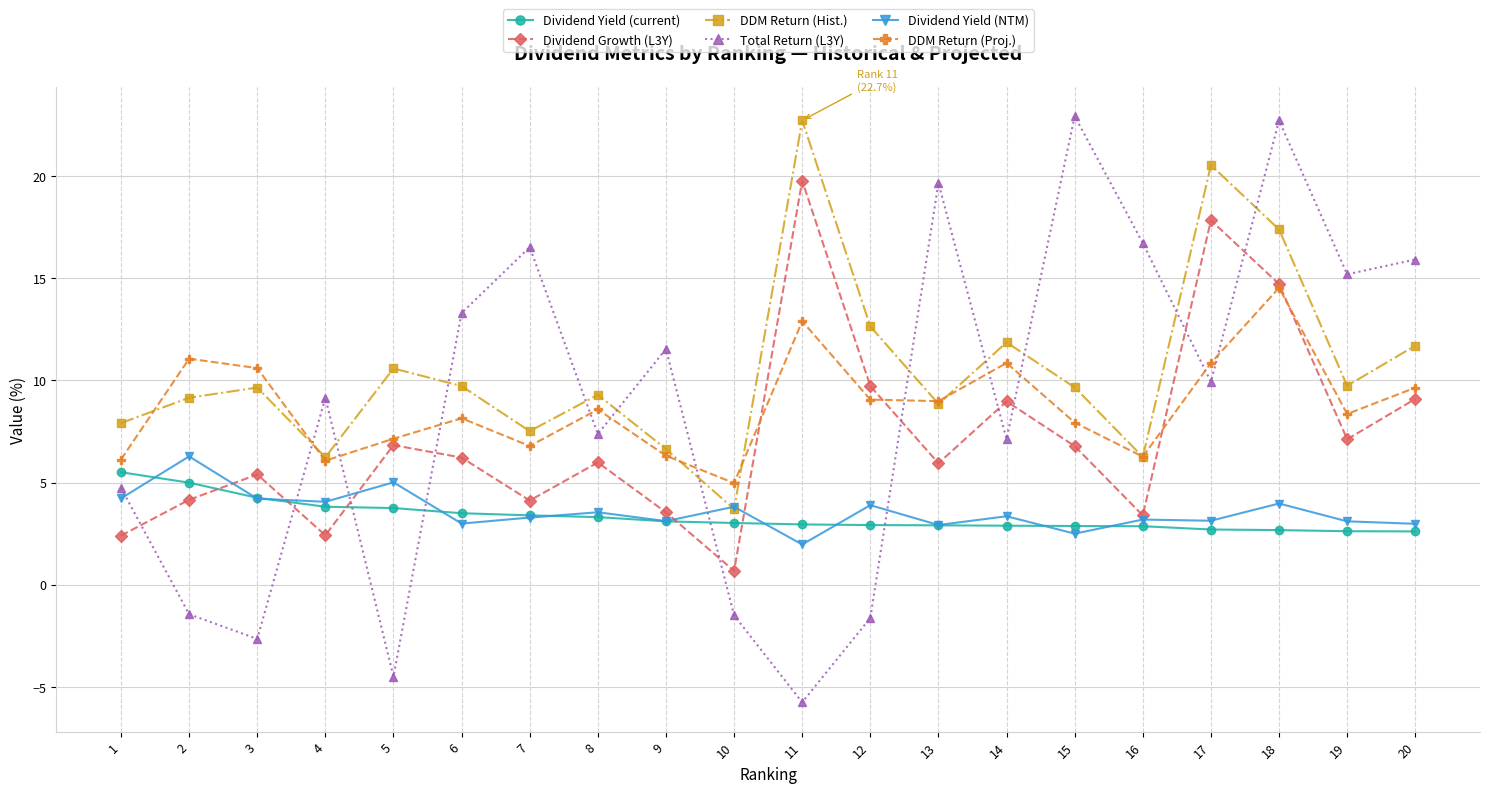

Read the Dividend Yield (NTM) value at 1.

4.2